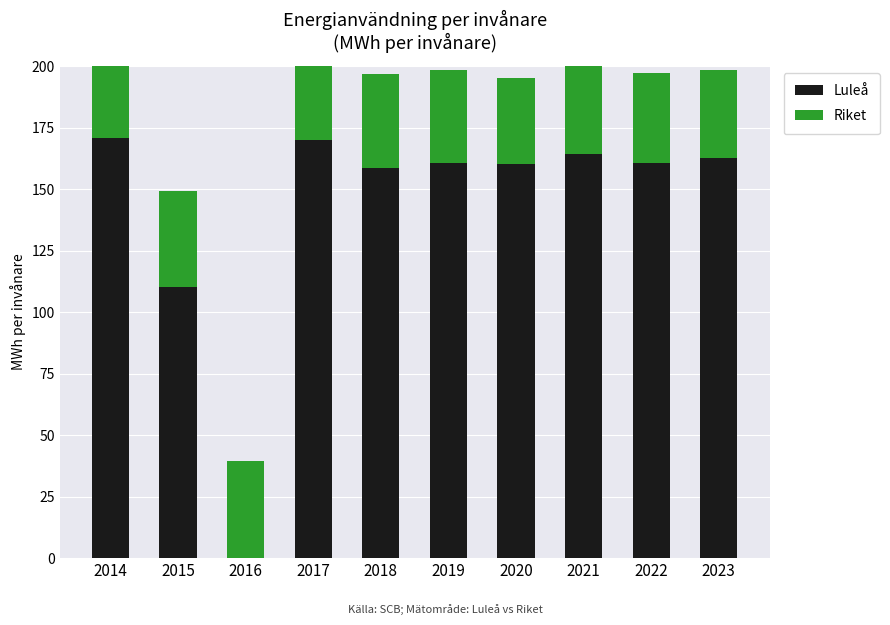

Reading left to right, extract all data points from this chart.

Luleå: 2014=170.8	2015=110.3	2016=0.0	2017=169.9	2018=158.4	2019=160.6	2020=160.0	2021=164.2	2022=160.6	2023=162.6
Riket: 2014=39.5	2015=38.9	2016=39.6	2017=39.1	2018=38.3	2019=37.9	2020=35.1	2021=37.6	2022=36.7	2023=35.6